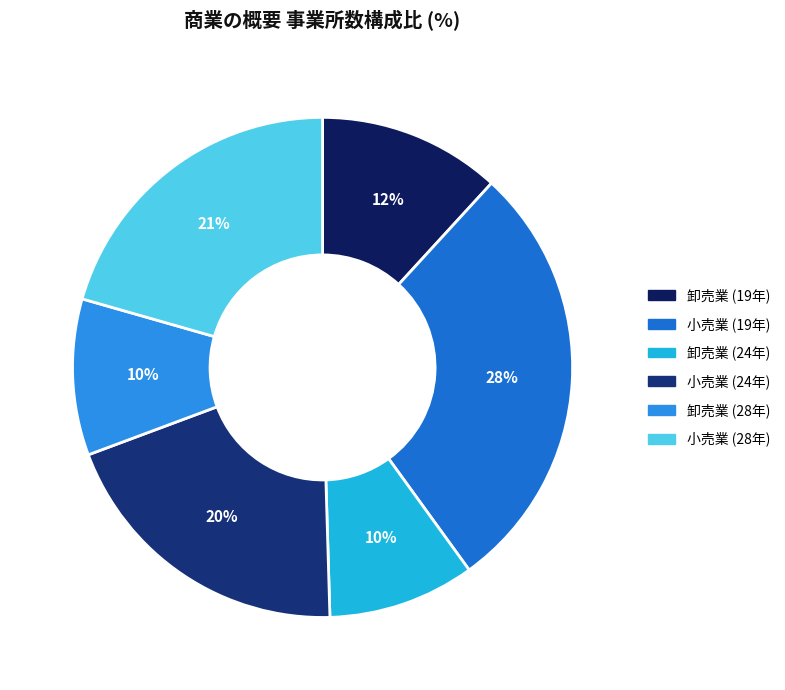

Is 卸売業 (24年) the majority of the pie?

No